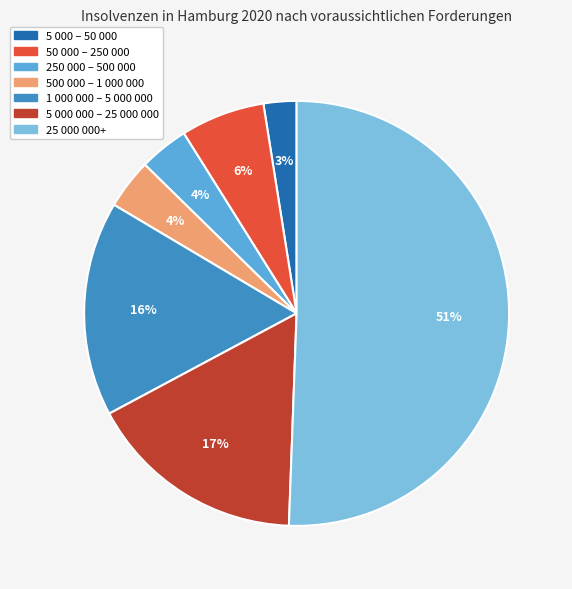

The 1 000 000 – 5 000 000 slice represents 16% of the pie. True or false?

True